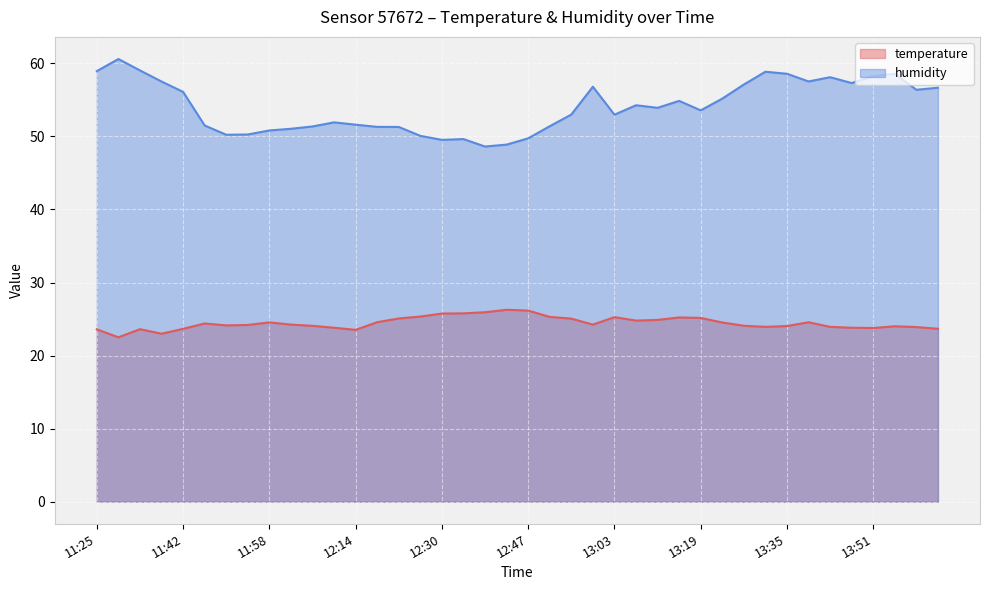

What is the label of the 36th point from the right?

11:42